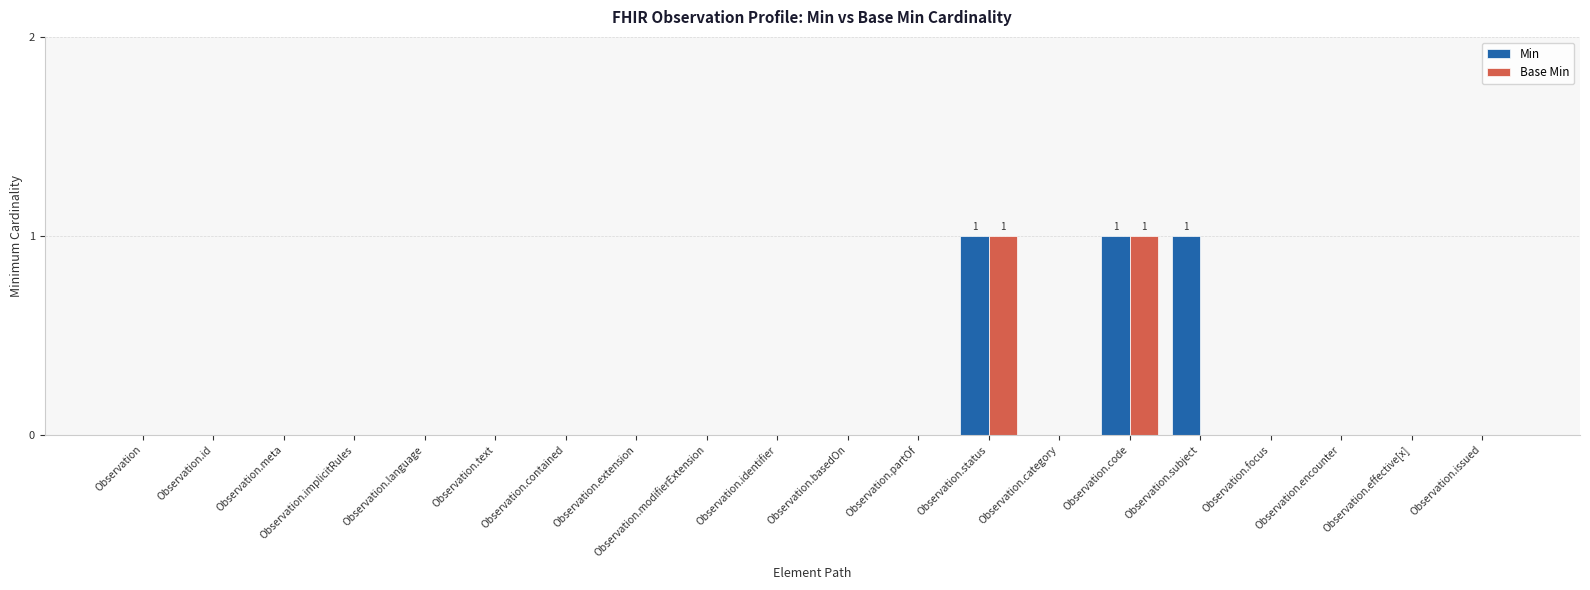

What is the sum of all Min values?

3